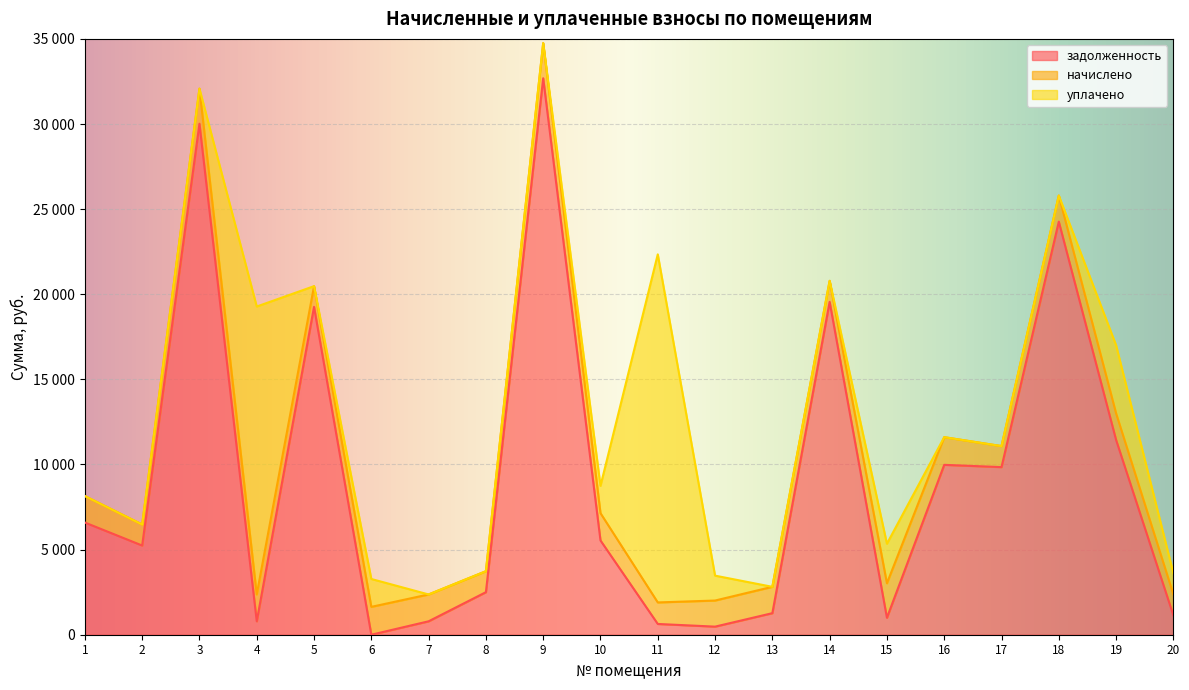

At which category is the sum across all series the highest?

9